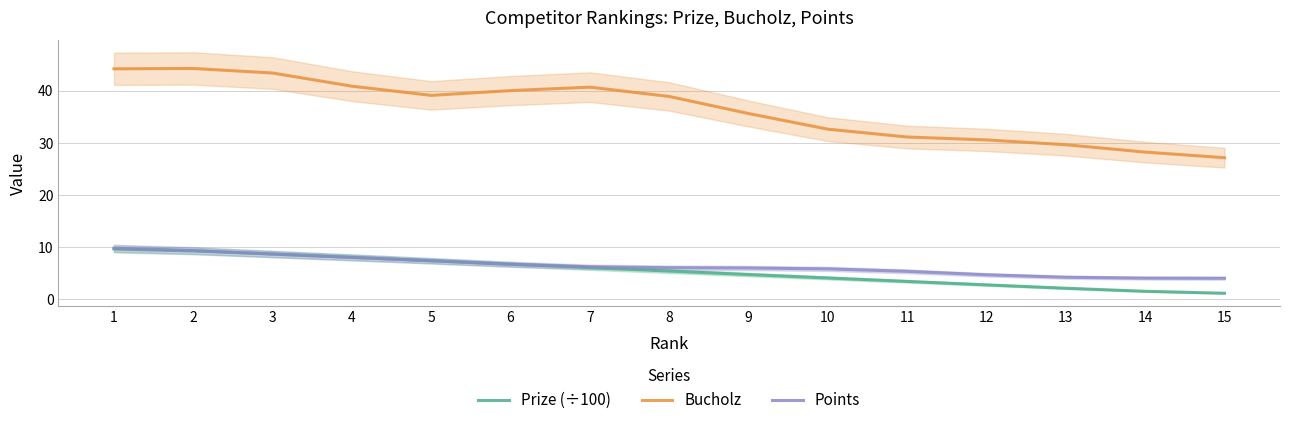

What is the difference between the Bucholz values at 8 and 9?

3.3